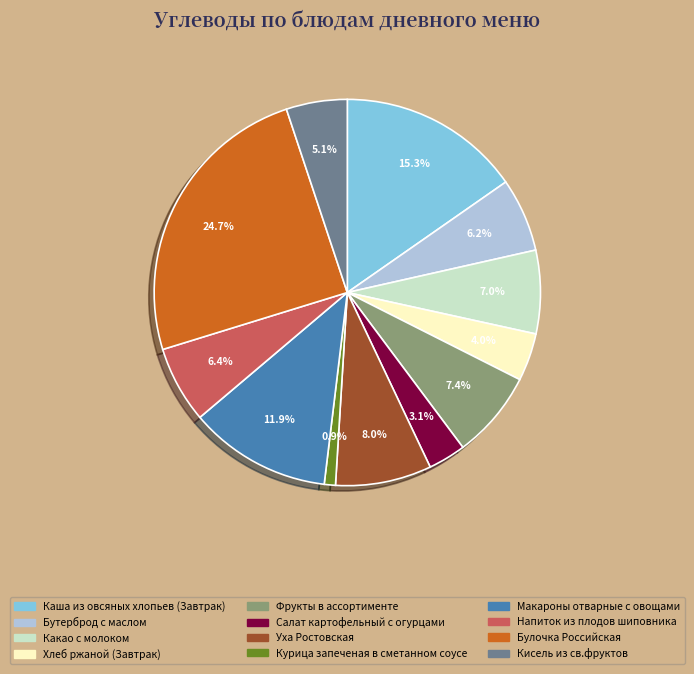

How many slices are in this pie chart?

12